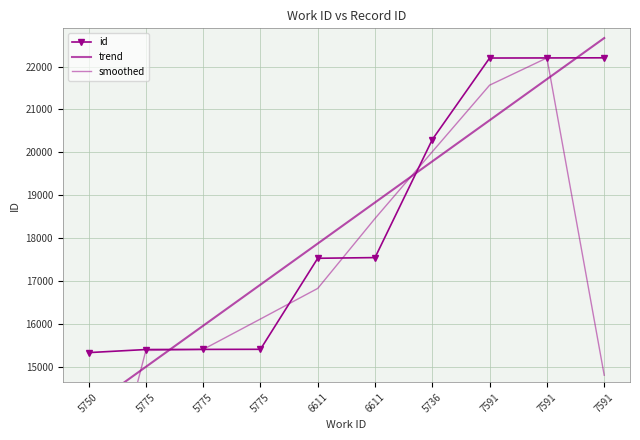

At which category does smoothed reach its first local peak?

7591